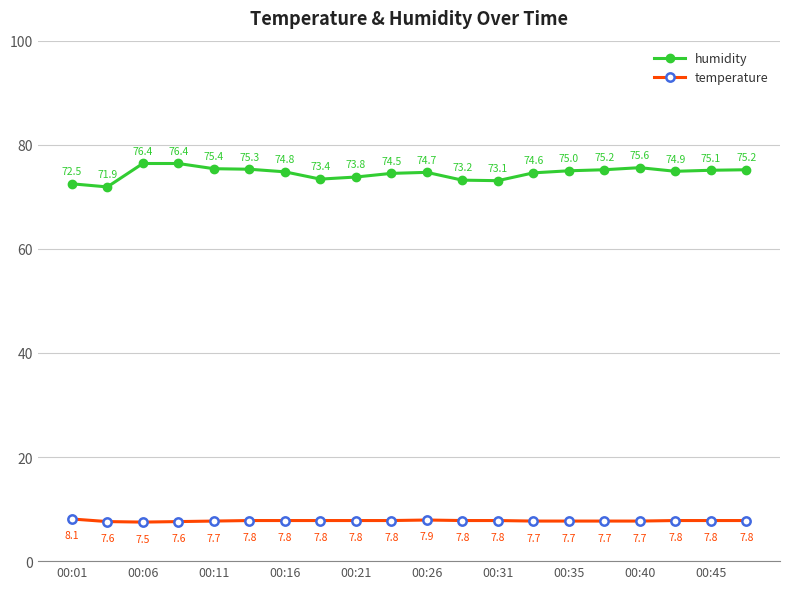

What is the sum of all humidity values?

1491.0